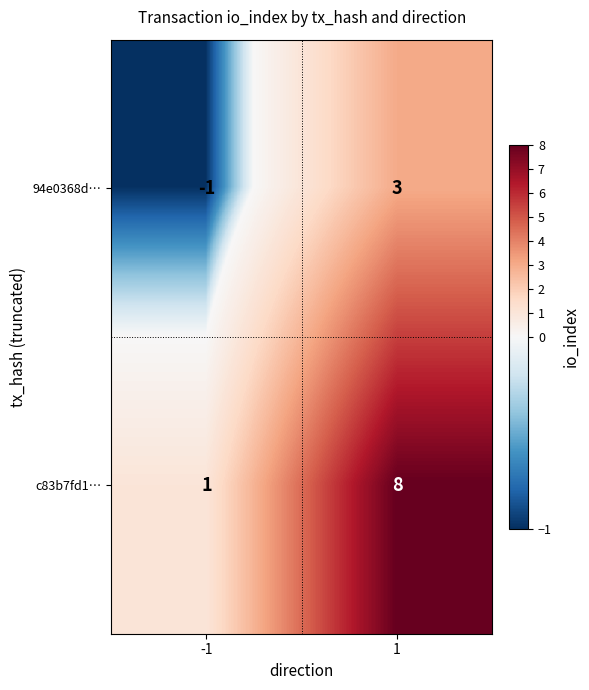

Between -1 and 1, which series saw the biggest shift?

c83b7fd1…